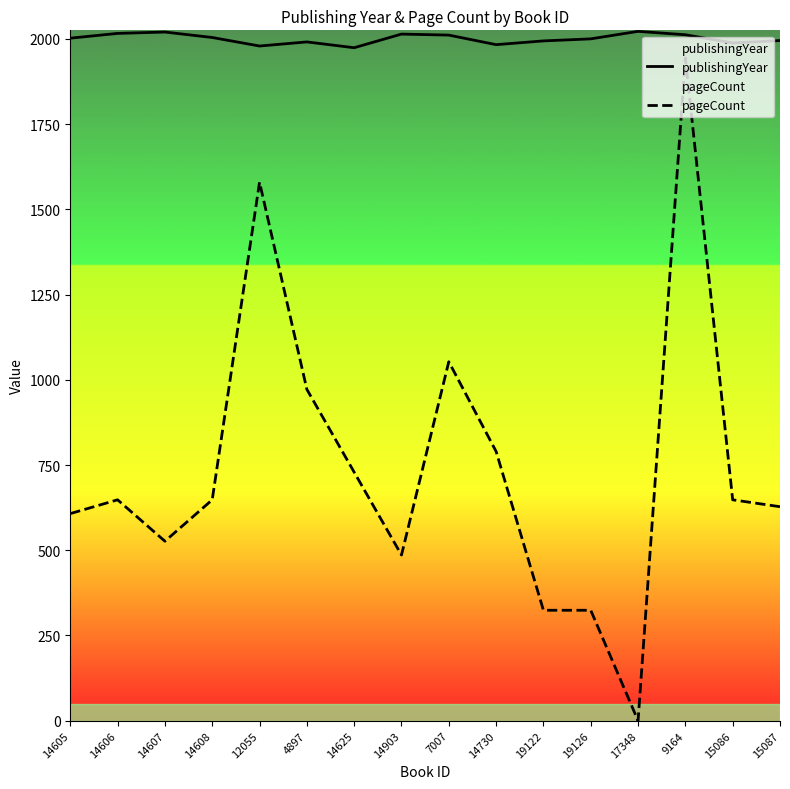

Rank the series at 14625 from lowest to highest value.

pageCount, publishingYear